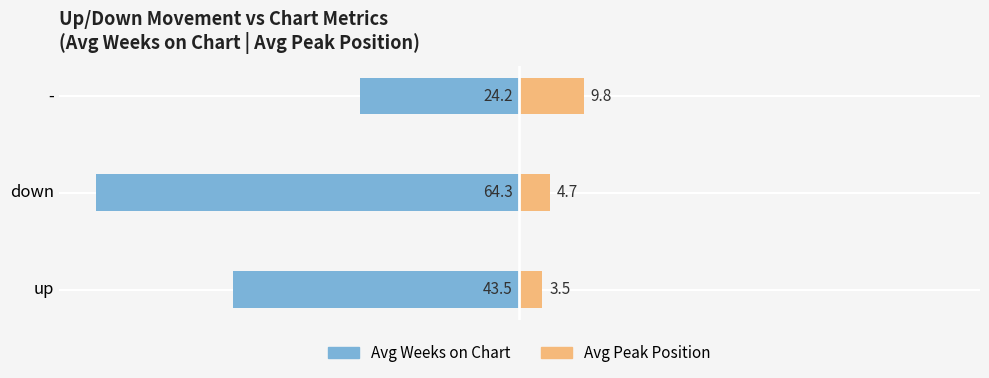

Which series has the largest range (max minus min)?

Avg Weeks on Chart